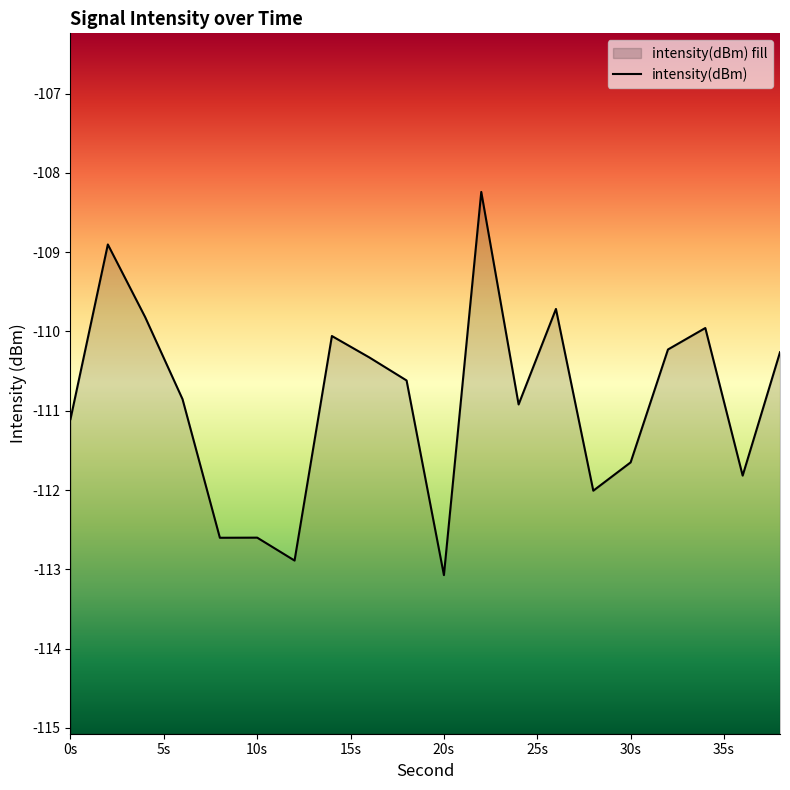

What is the value of the 7th point from the left?

-112.9